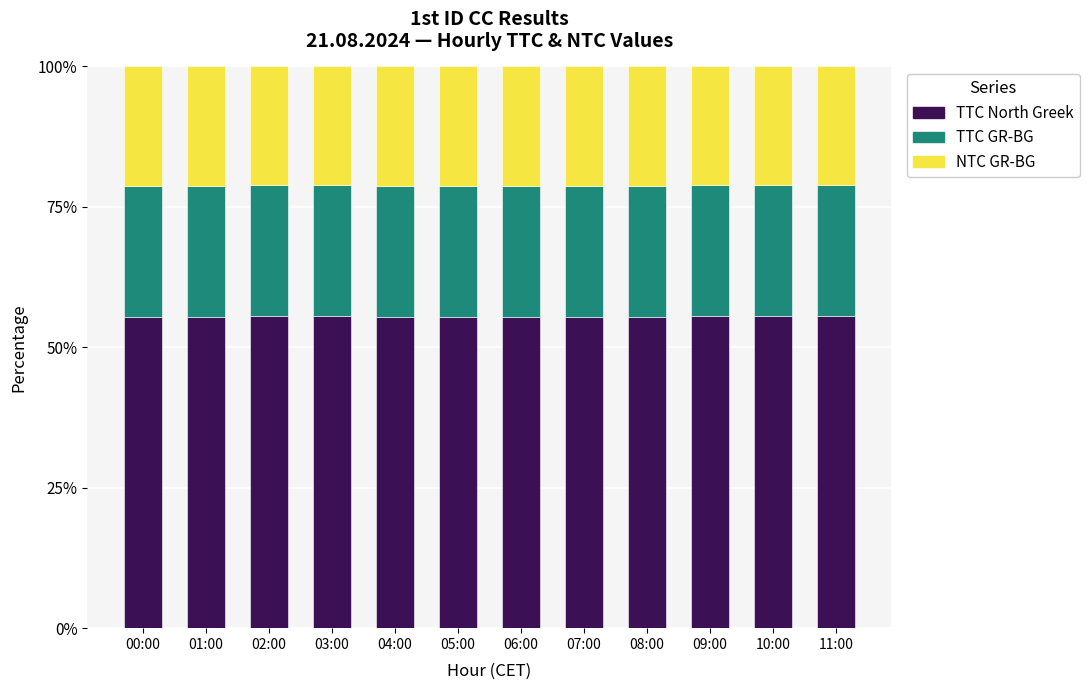

What is the total value across all series at 11:00?

100.0